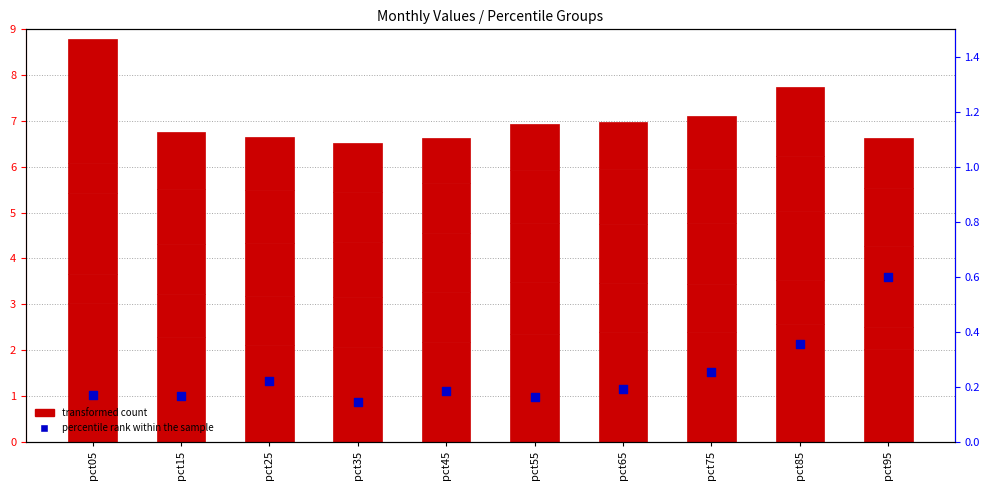

Is the value of percentile rank within the sample at pct65 greater than the value of transformed count at pct95?

No